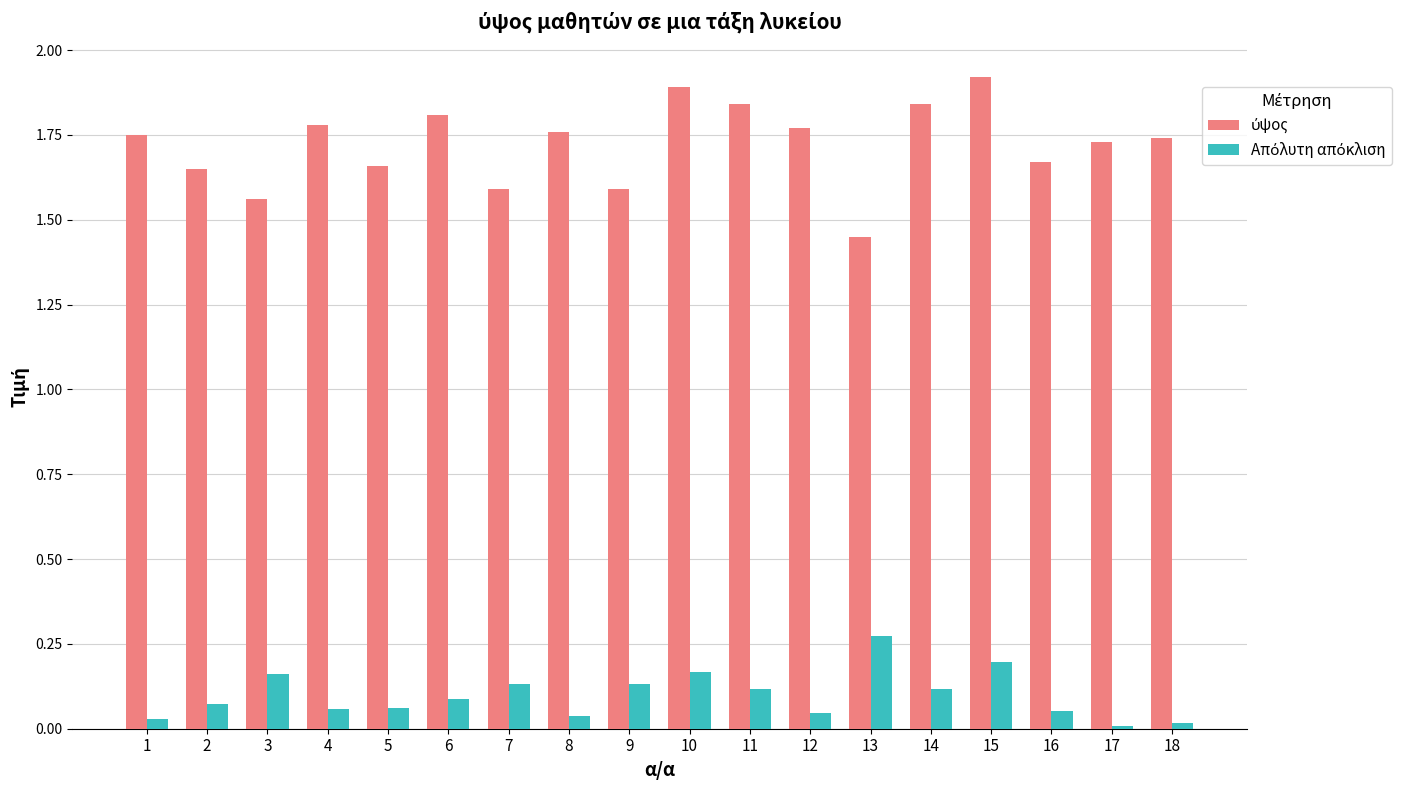

What is the total value across all series at 6?

1.9